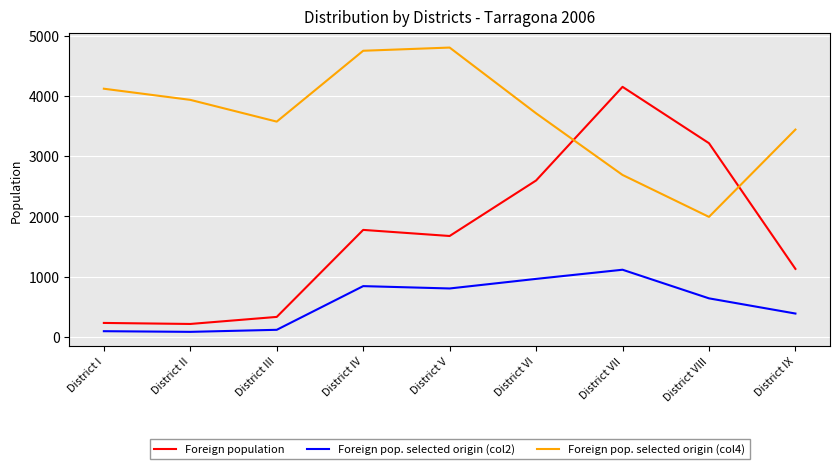

At District VIII, list the series in order from smallest to largest.

Foreign pop. selected origin (col2), Foreign pop. selected origin (col4), Foreign population